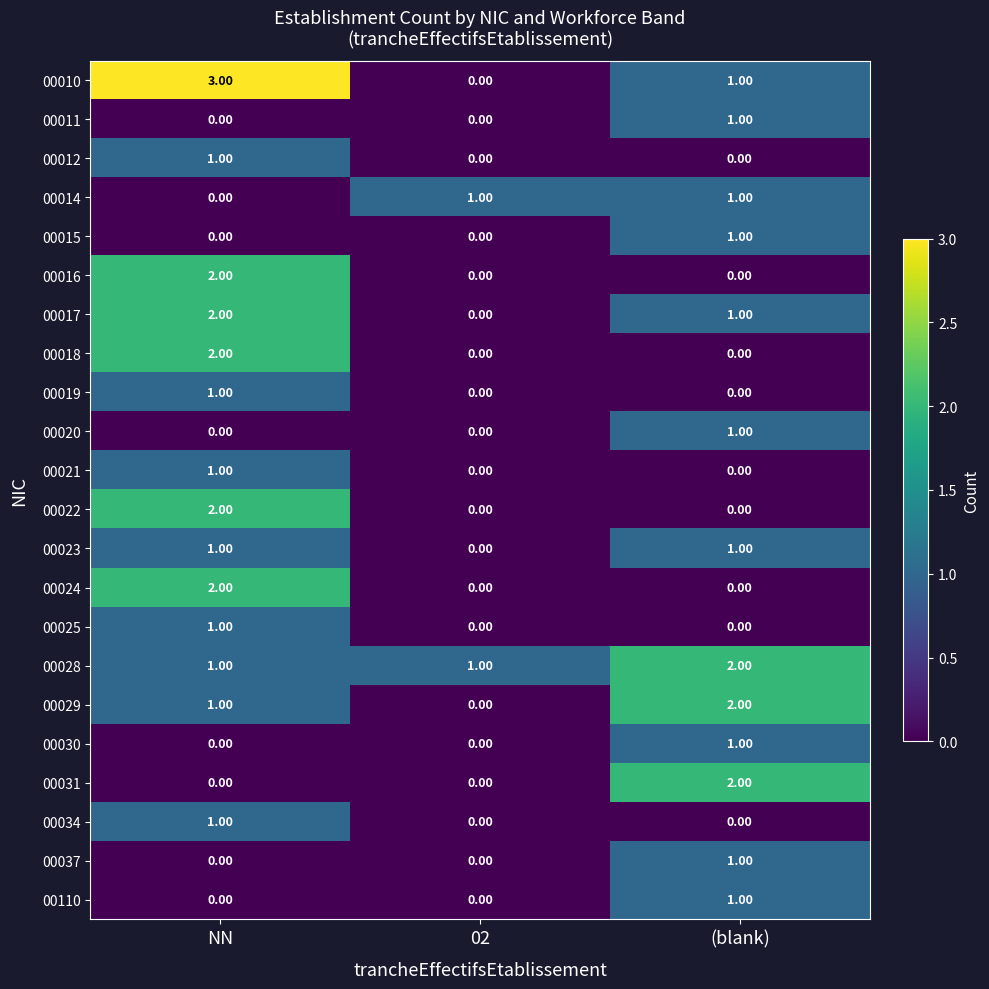

Which series has the largest range (max minus min)?

00010